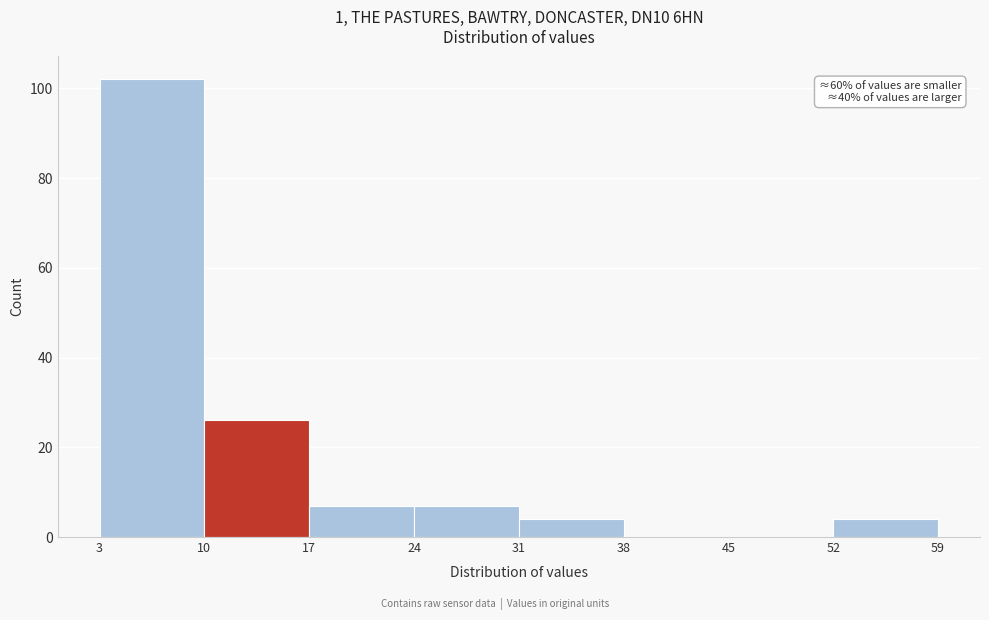

Which range on the x-axis has the tallest bar?

3 to 10